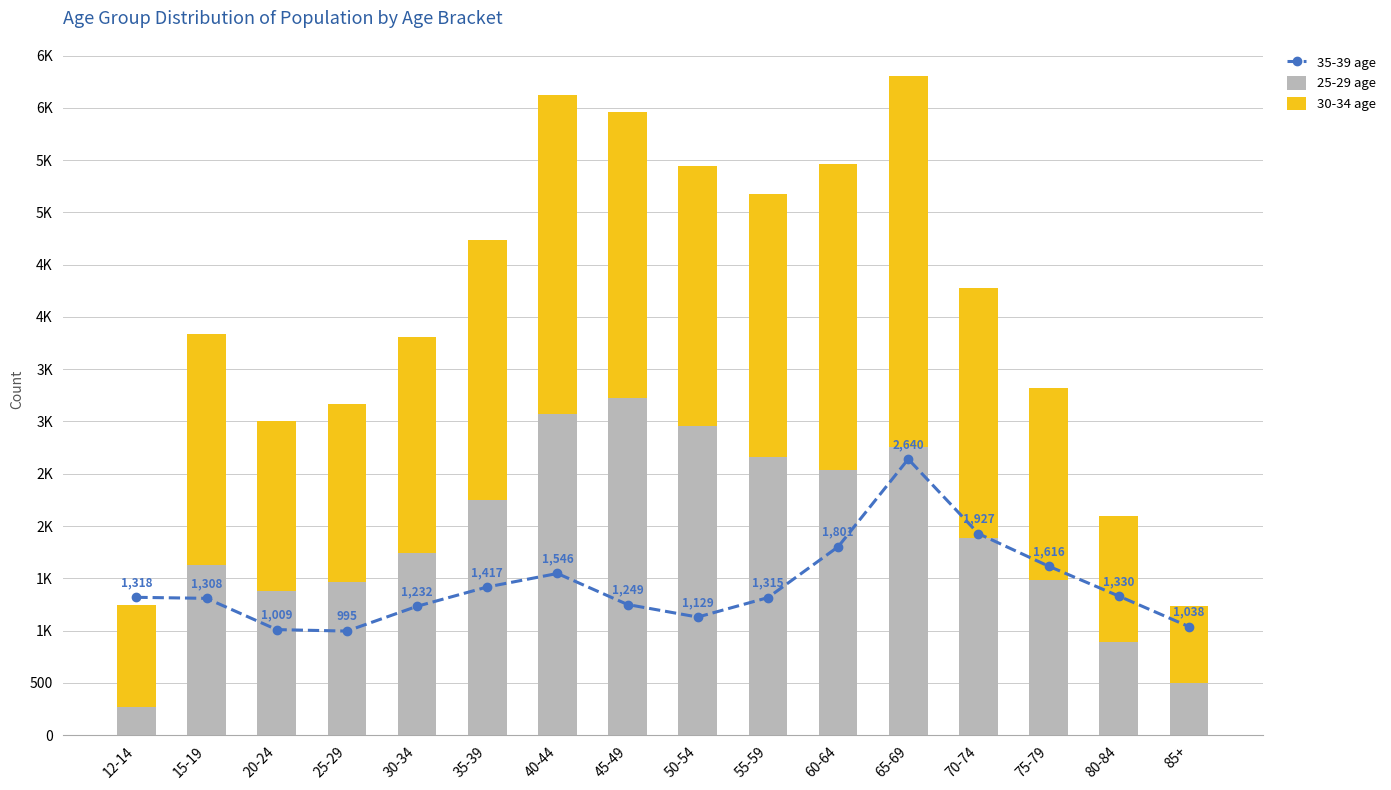

What is the highest value of the 35-39 age series?

2640